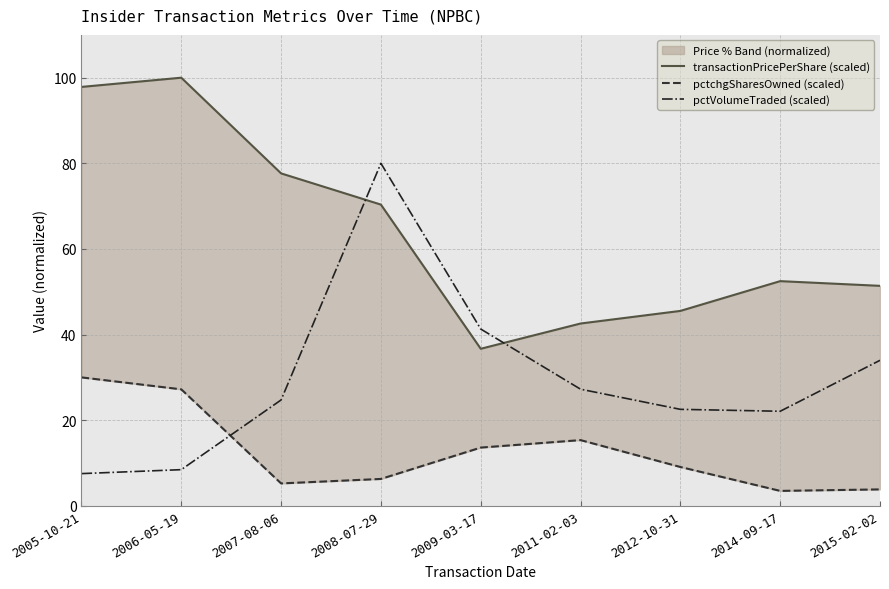

What is the total value across all series at 2014-09-17?

78.1